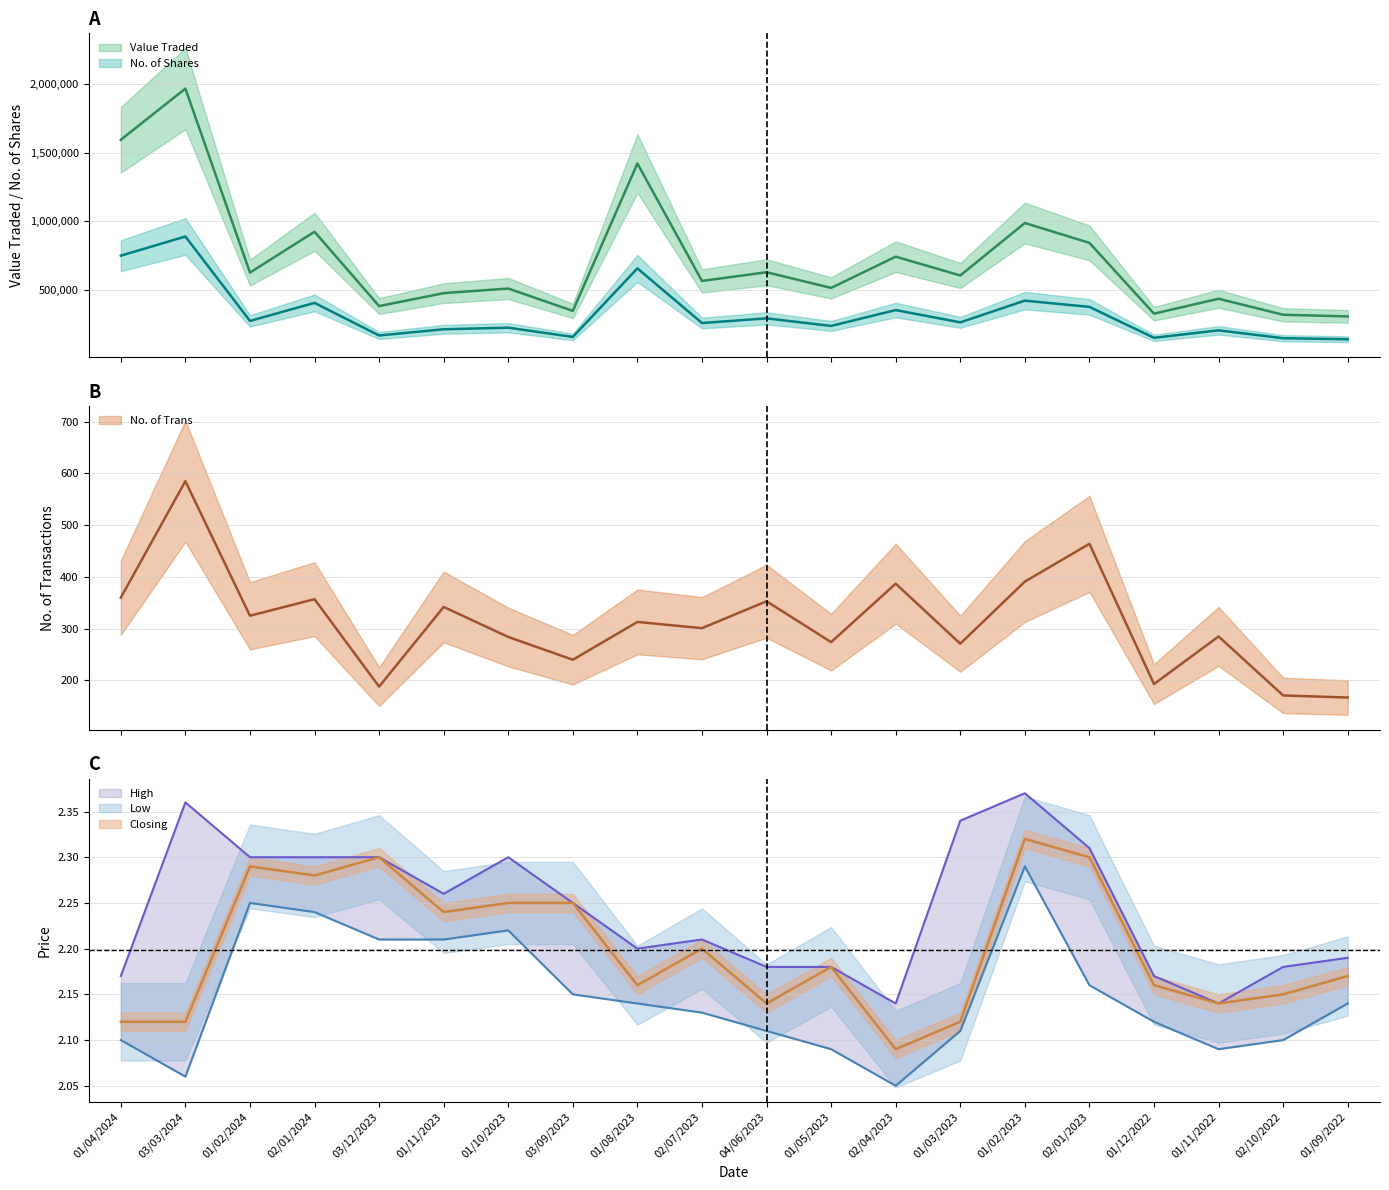

Reading left to right, what are all the values shown in this chart?

Value Traded: 1594110.0	1966760.0	627865.0	924846.0	383905.0	478217.0	511810.0	349049.0	1421555.0	566944.0	630324.0	516213.0	743634.0	606776.0	988622.0	843947.0	328883.0	437359.0	320977.0	308690.0
No. of Shares: 750819.0	890360.0	276057.0	407371.0	170128.0	215235.0	226857.0	159605.0	658377.0	260845.0	294577.0	239674.0	354986.0	265525.0	423614.0	378099.0	153182.0	207557.0	150202.0	142600.0
No. of Trans: 360.0	585.0	325.0	357.0	188.0	342.0	284.0	240.0	313.0	301.0	353.0	274.0	387.0	271.0	391.0	464.0	193.0	285.0	171.0	167.0
High: 2.2	2.4	2.3	2.3	2.3	2.3	2.3	2.2	2.2	2.2	2.2	2.2	2.1	2.3	2.4	2.3	2.2	2.1	2.2	2.2
Low: 2.1	2.1	2.2	2.2	2.2	2.2	2.2	2.1	2.1	2.1	2.1	2.1	2.0	2.1	2.3	2.2	2.1	2.1	2.1	2.1
Closing: 2.1	2.1	2.3	2.3	2.3	2.2	2.2	2.2	2.2	2.2	2.1	2.2	2.1	2.1	2.3	2.3	2.2	2.1	2.1	2.2